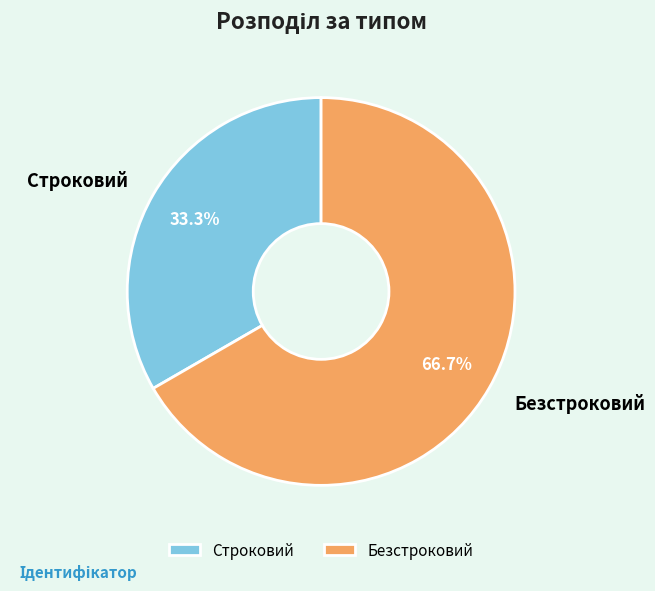

Rank the categories by value from highest to lowest.

Безстроковий, Строковий